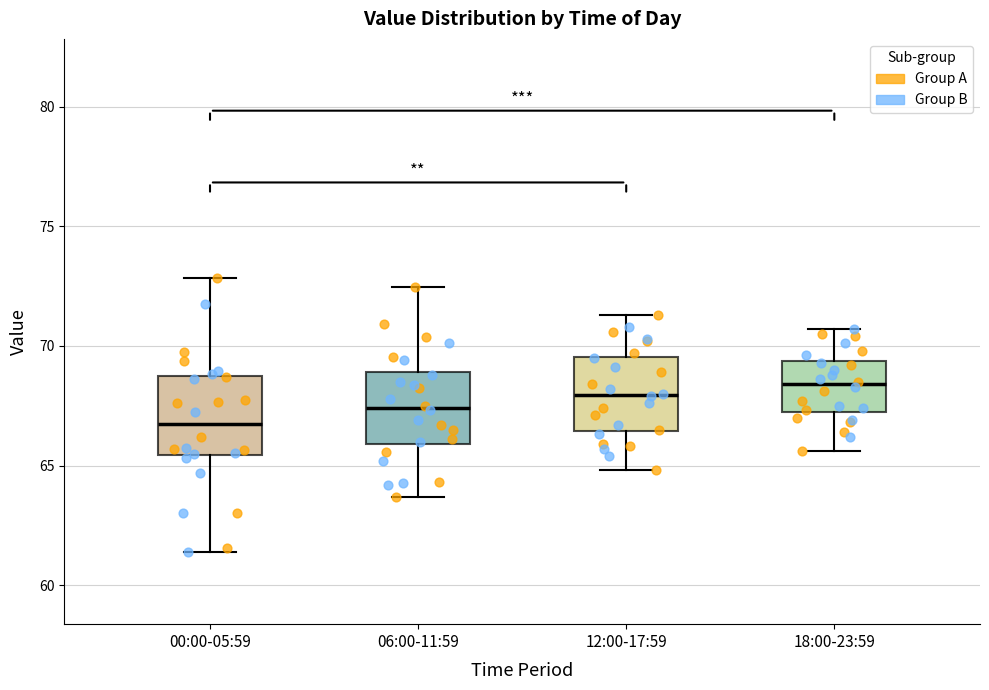

Reading left to right, read every box against the y-axis: the position of its median line, the range the box covers, and the ends of its whiskers. The values are not printed on the chart, so give them approximately, as read against the axis.

00:00-05:59: median 66.5, box 65.5 to 68.5, whiskers 61.5 to 73.0
06:00-11:59: median 67.5, box 66.0 to 69.0, whiskers 63.5 to 72.5
12:00-17:59: median 68.0, box 66.5 to 69.5, whiskers 65.0 to 71.5
18:00-23:59: median 68.5, box 67.0 to 69.5, whiskers 65.5 to 70.5